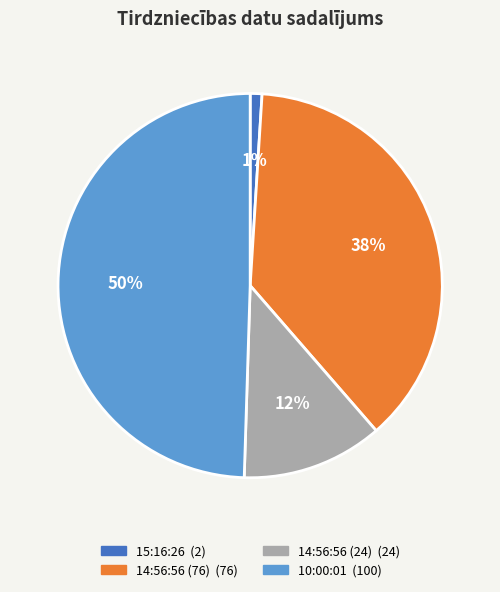

Is it true that 15:16:26 is 11% of the pie?

False